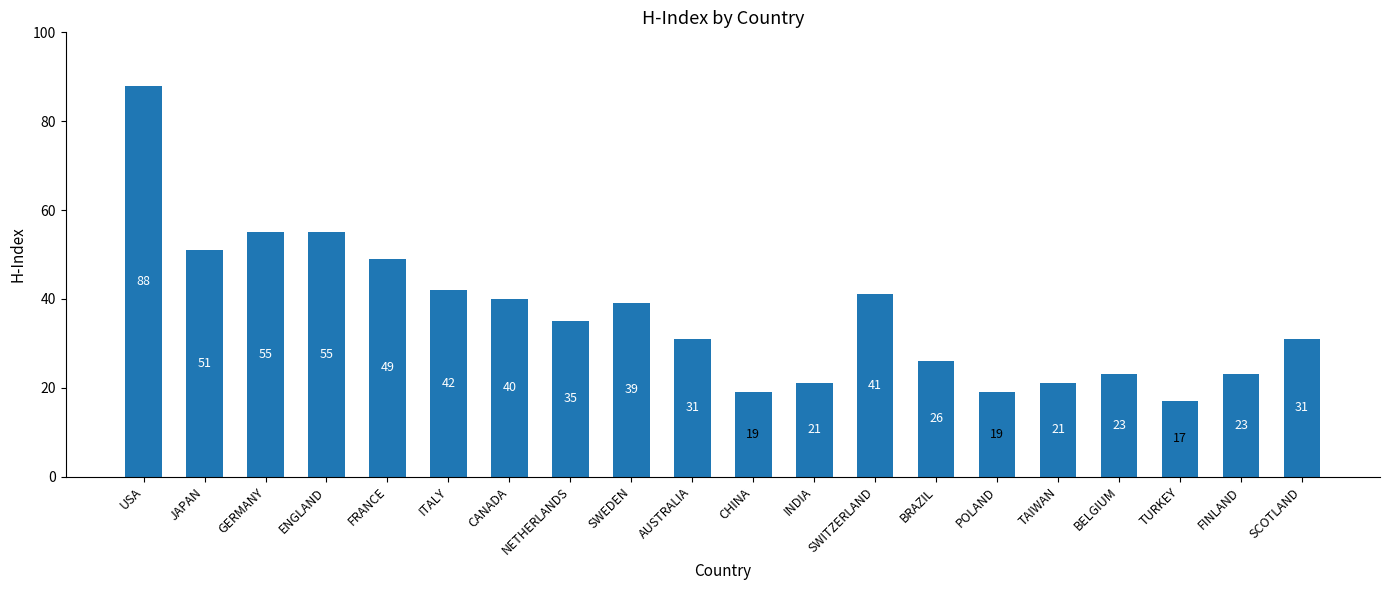

What is the change in value from ENGLAND to FRANCE?

-6